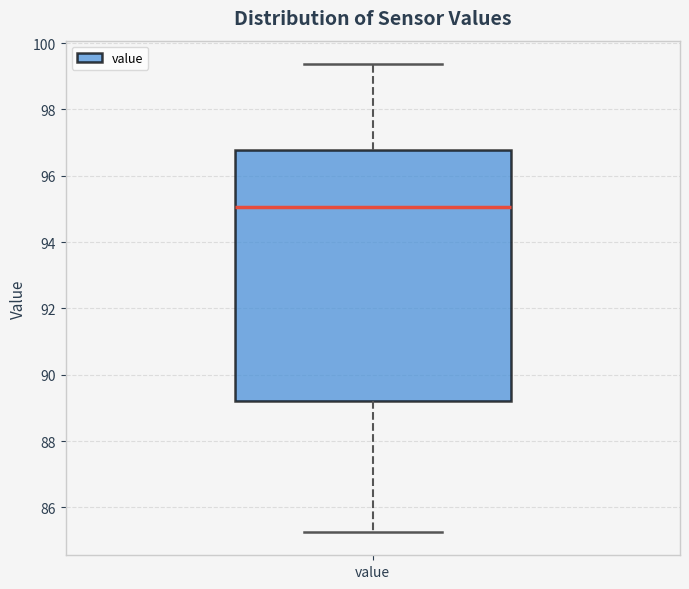

Where does the median line of the box for value sit on the y-axis? The values are not printed on the chart, so give them approximately, as read against the axis.

95.0